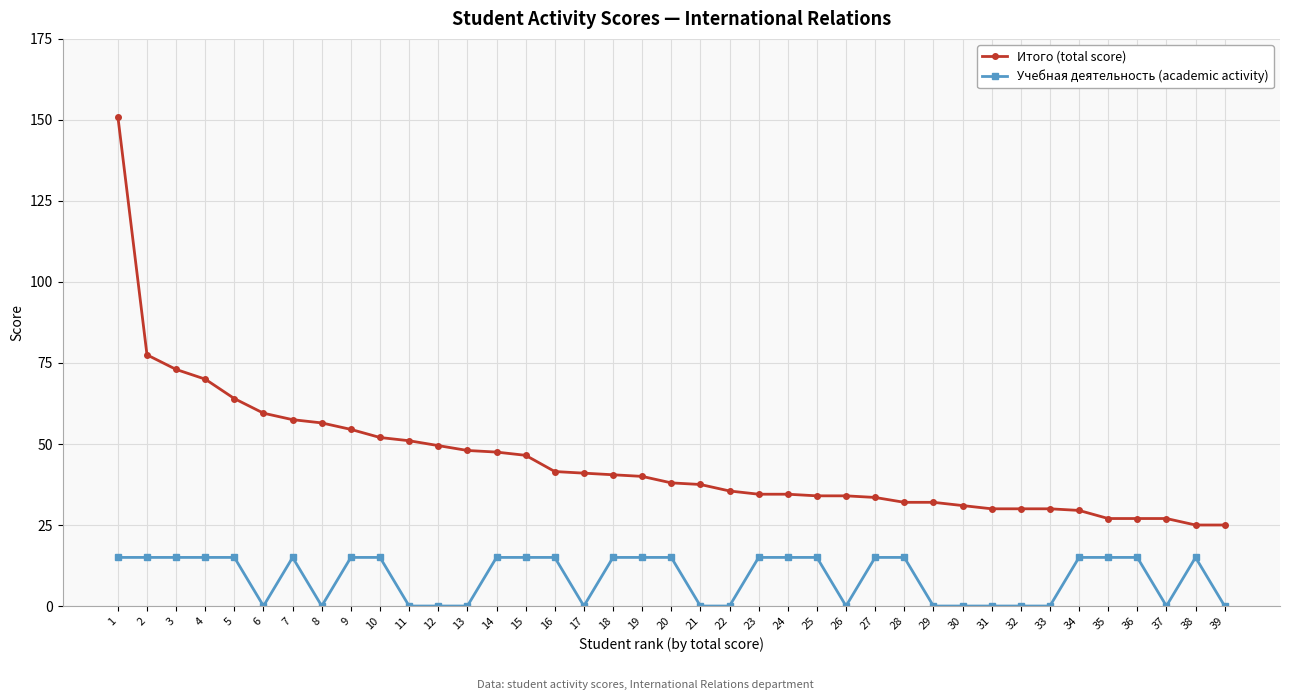

What is the spread (max minus min) of values at 4?

55.0